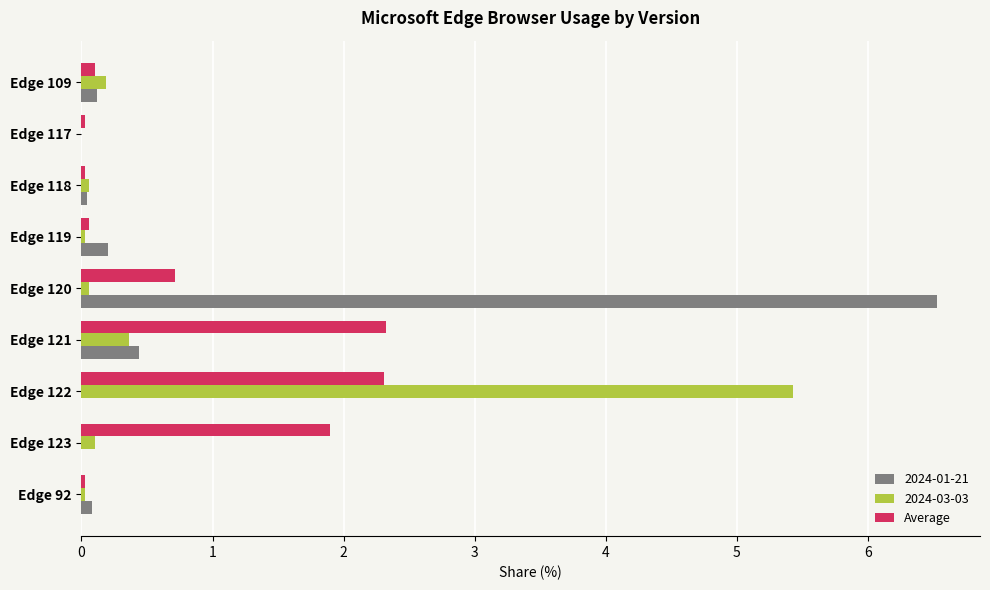

Where is 2024-01-21 nearest to the value 3?

Edge 121